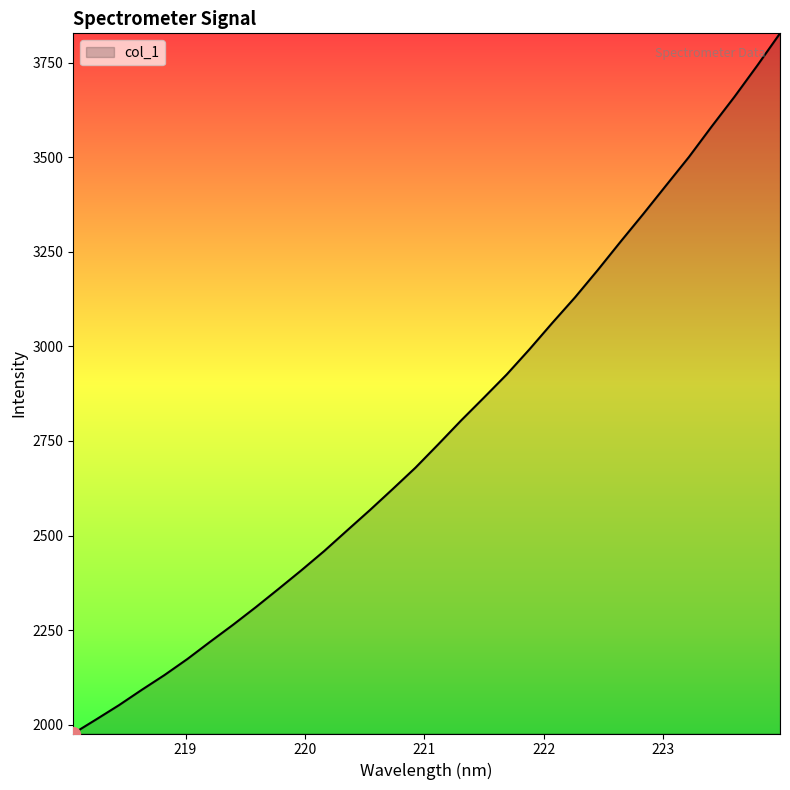

What is the maximum value shown in the chart?

3827.3